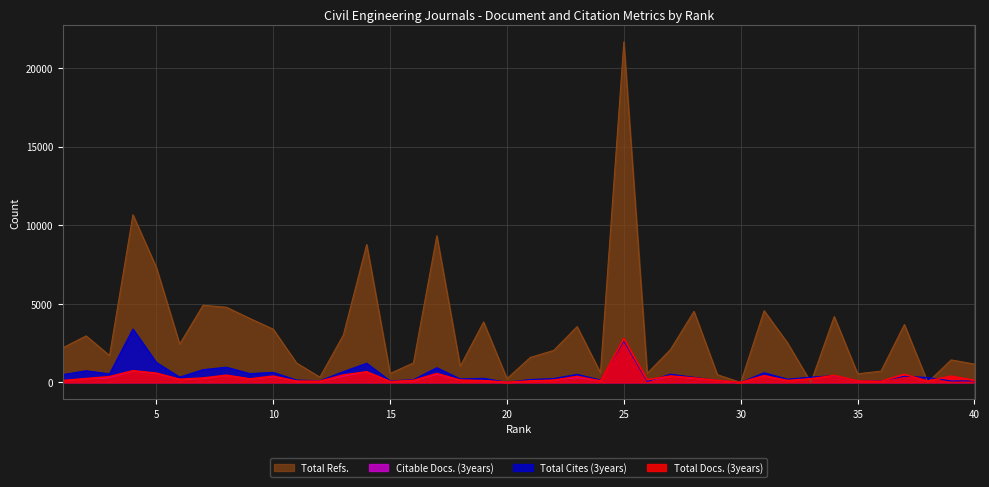

What is the value of the Total Cites (3years) point at the 28th from the left?

321